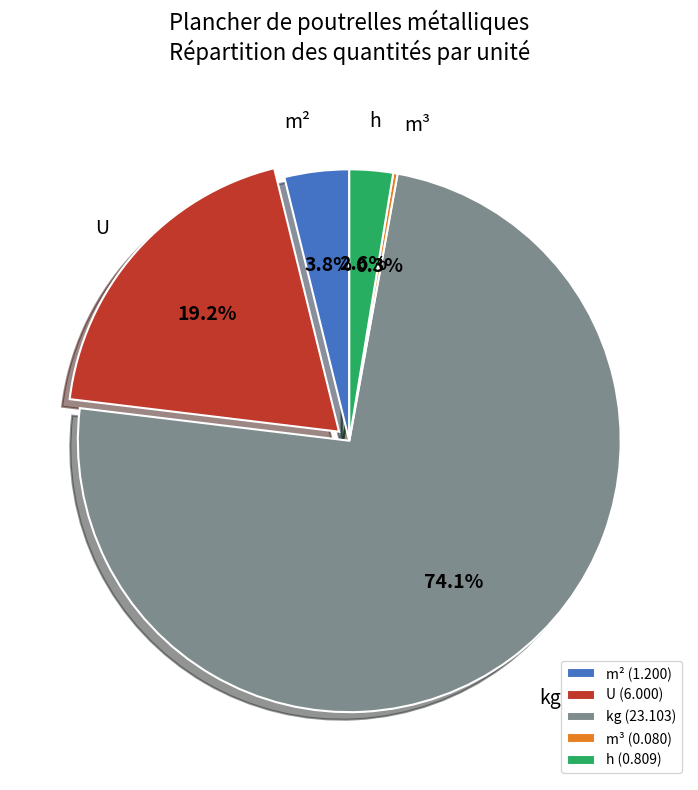

To the nearest percent, what portion does kg represent?

74%